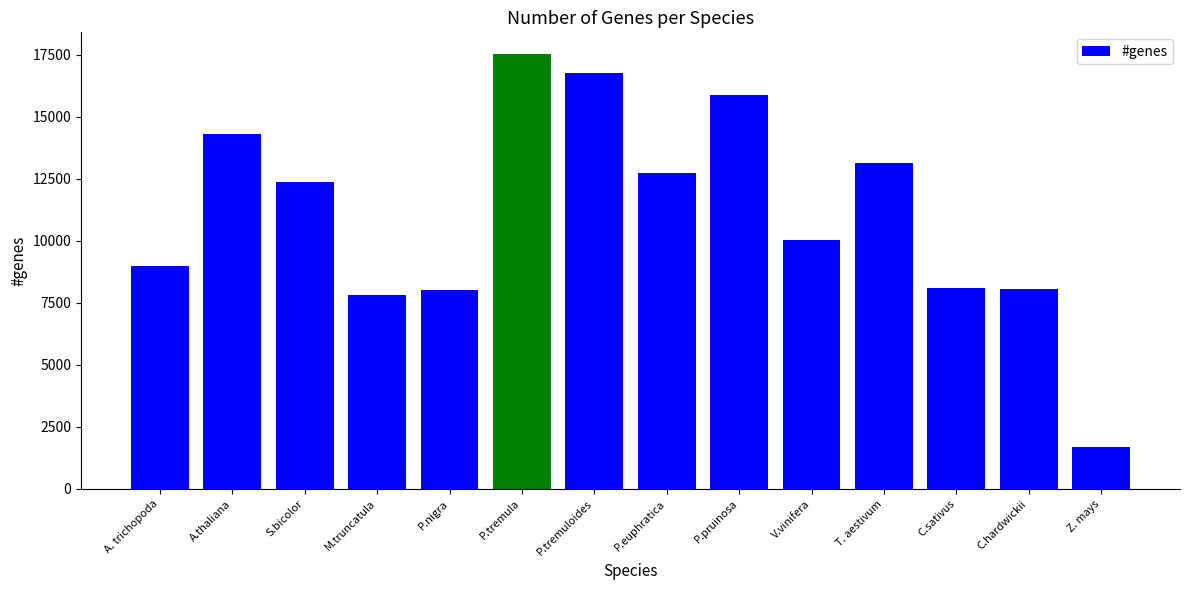

Where does the data first go above 12382?

A.thaliana